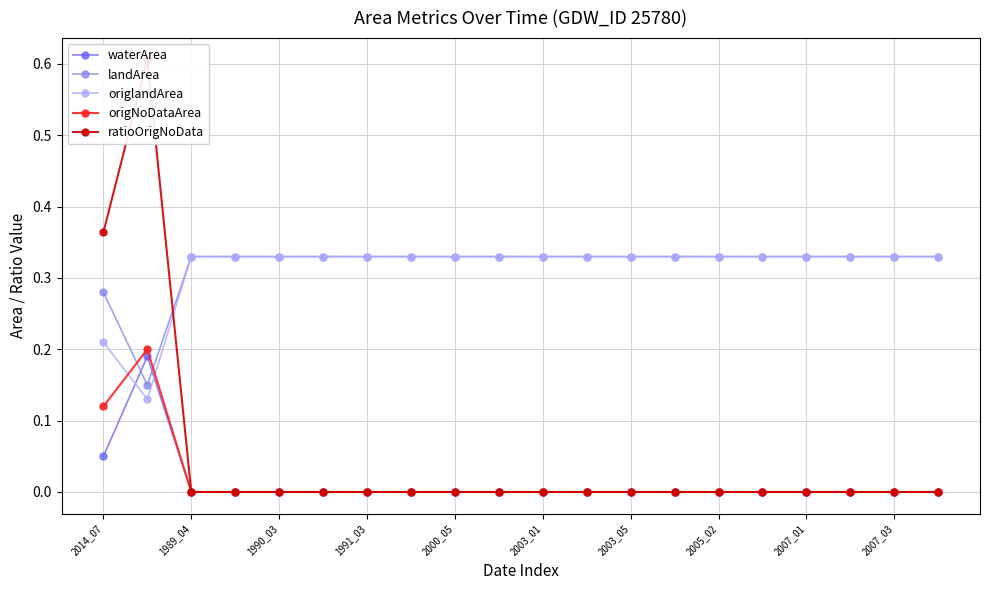

What is the difference between the maximum and minimum values in the landArea series?

0.2